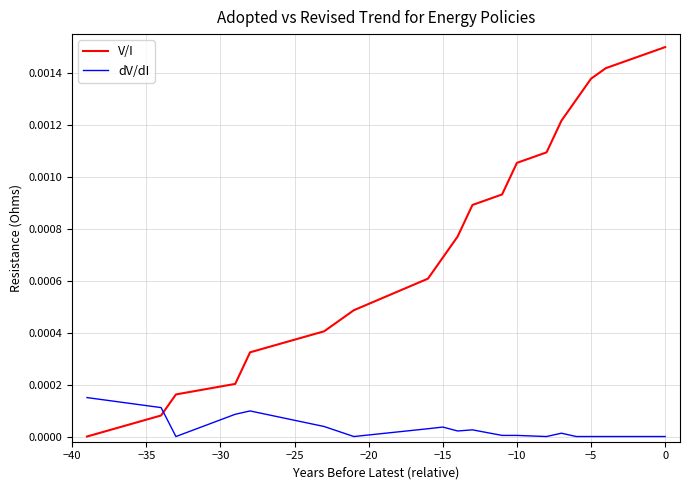

Which series has the largest range (max minus min)?

V/I